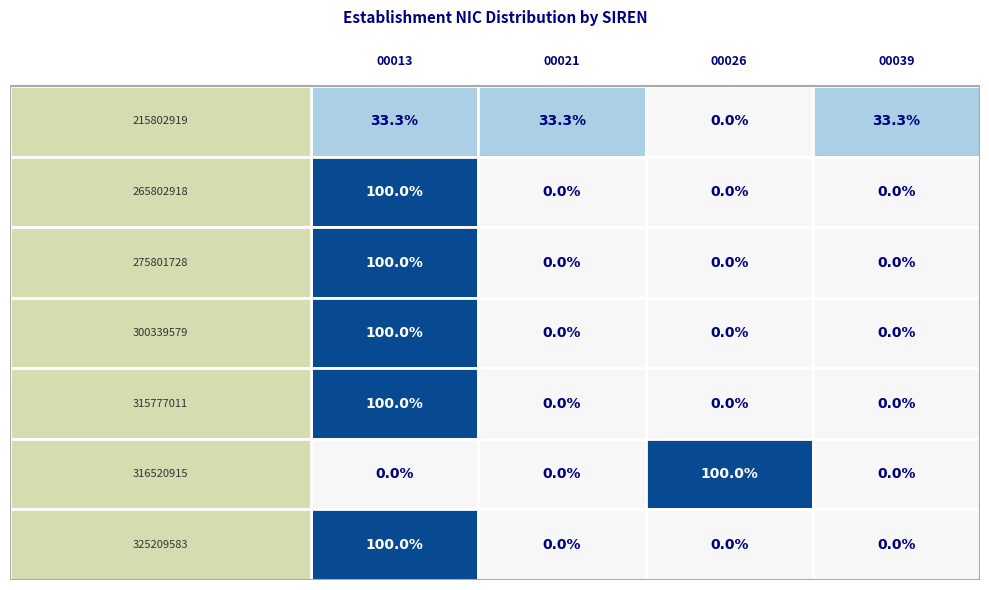

The 215802919 series shows 19 at 0. True or false?

False